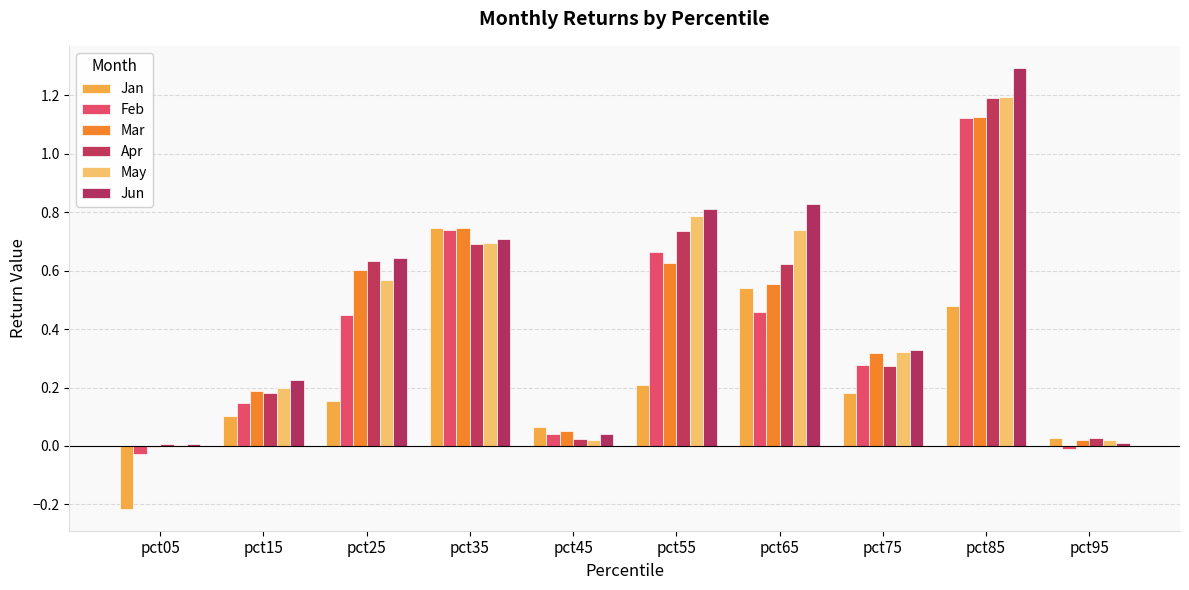

What is the smallest value displayed?

-0.2